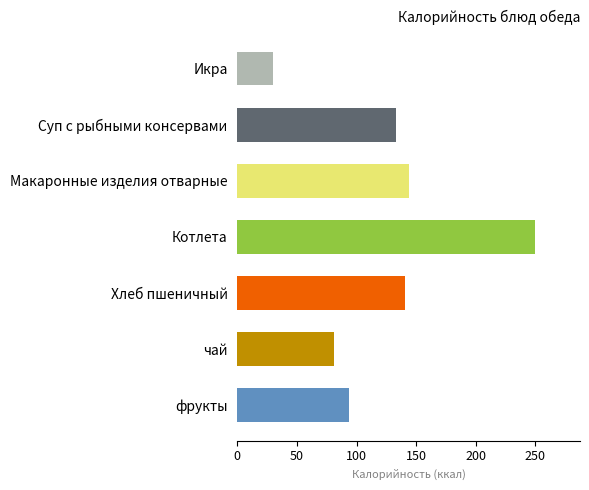

What is the sum of all values?

872.8